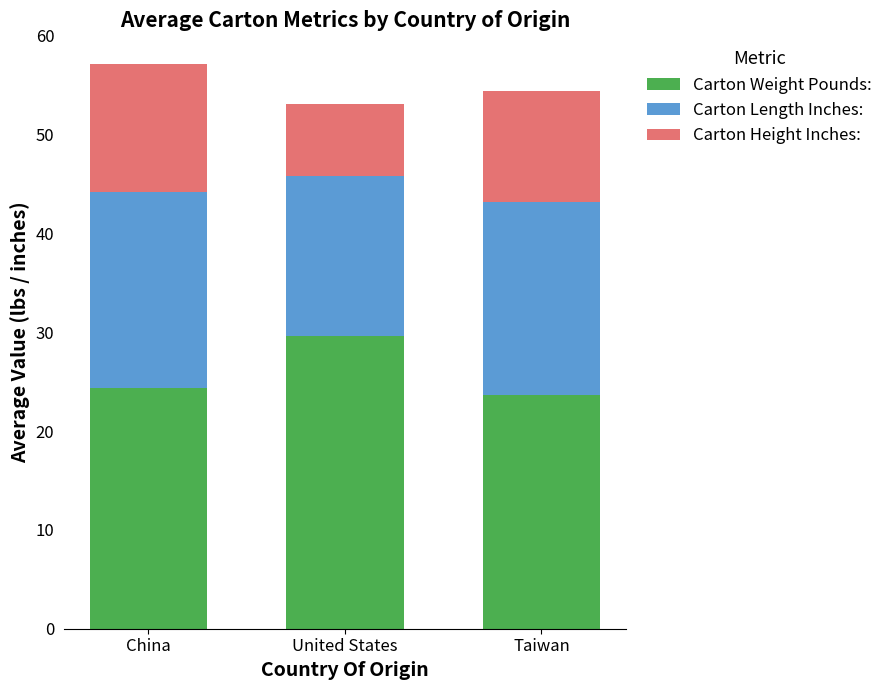

What is the minimum value for Carton Weight Pounds:?

23.7